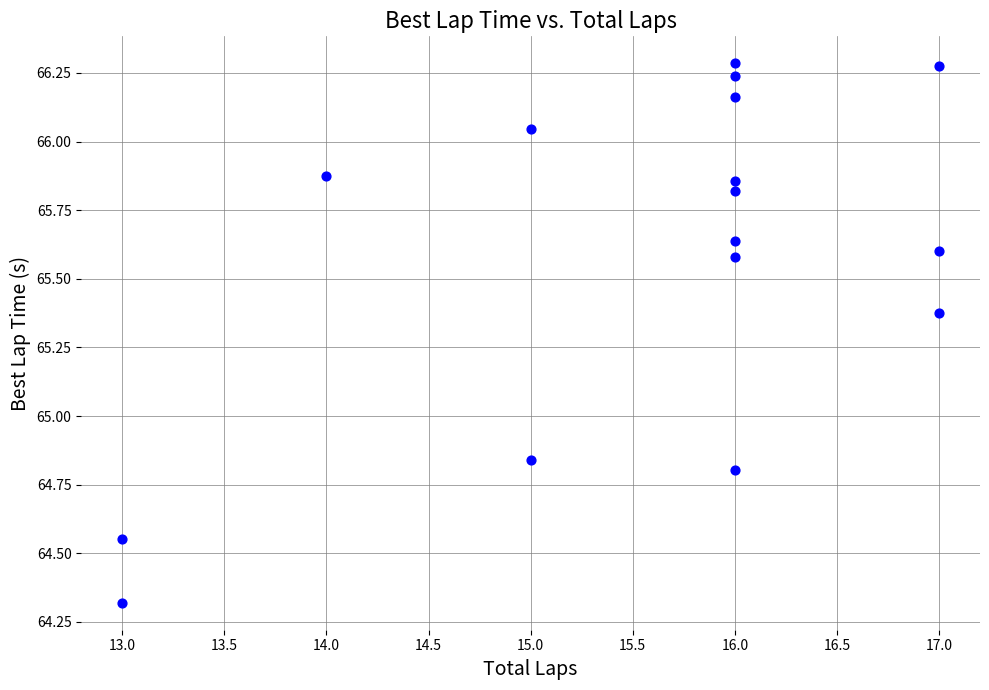

What is the range of Y values (max minus min)?

2.0